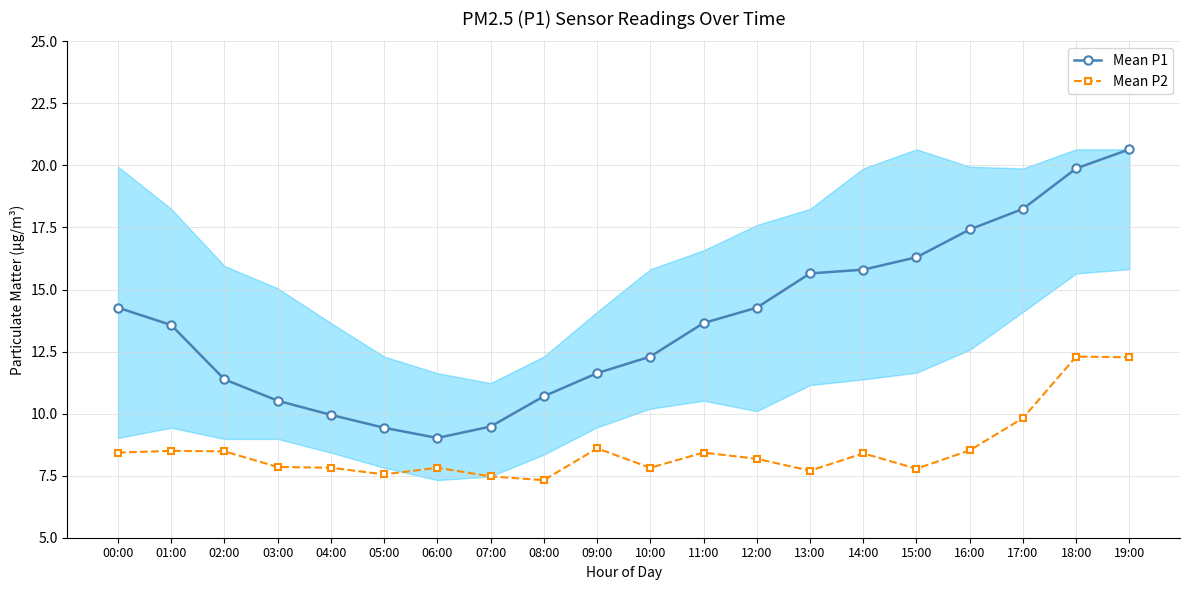

What is the value of the Mean P2 point at the 8th from the left?

7.5